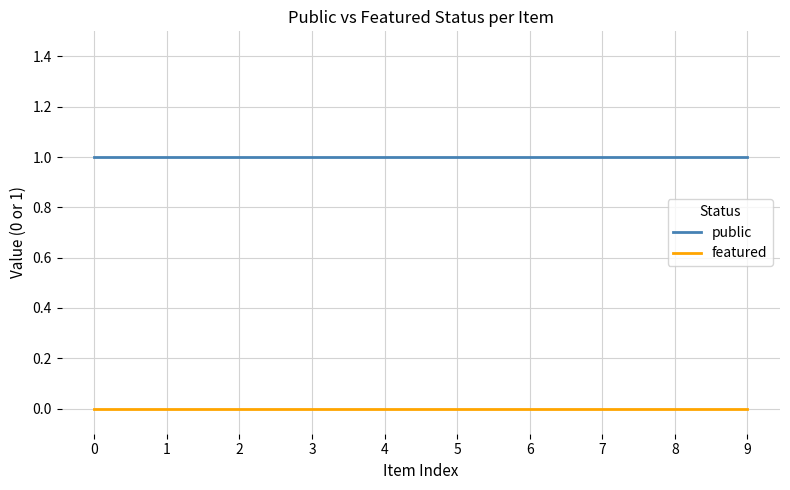

What is the sum of the public values at 1 and 3?

2